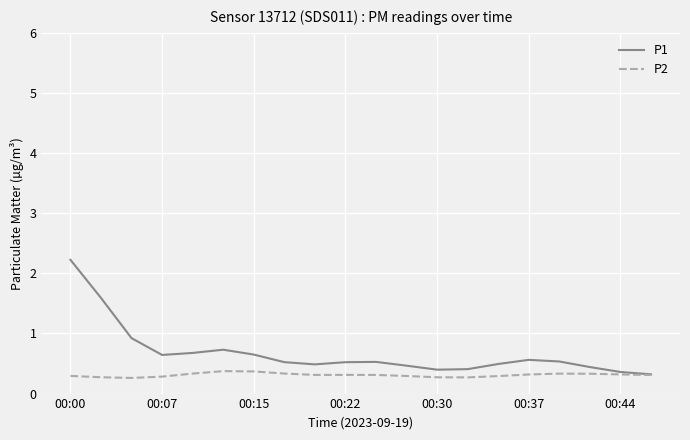

Which series has the largest total across all categories?

P1